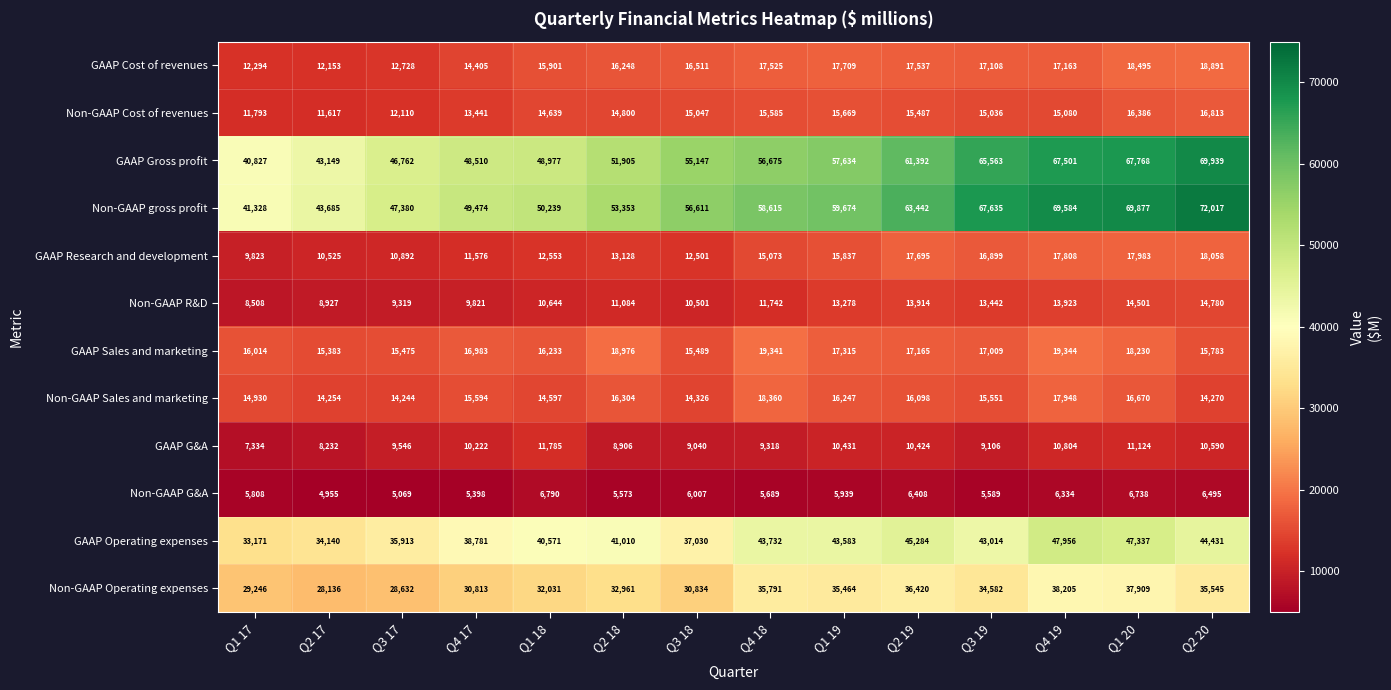

What is the difference between the Non-GAAP Operating expenses values at Q4 17 and Q2 17?

2677